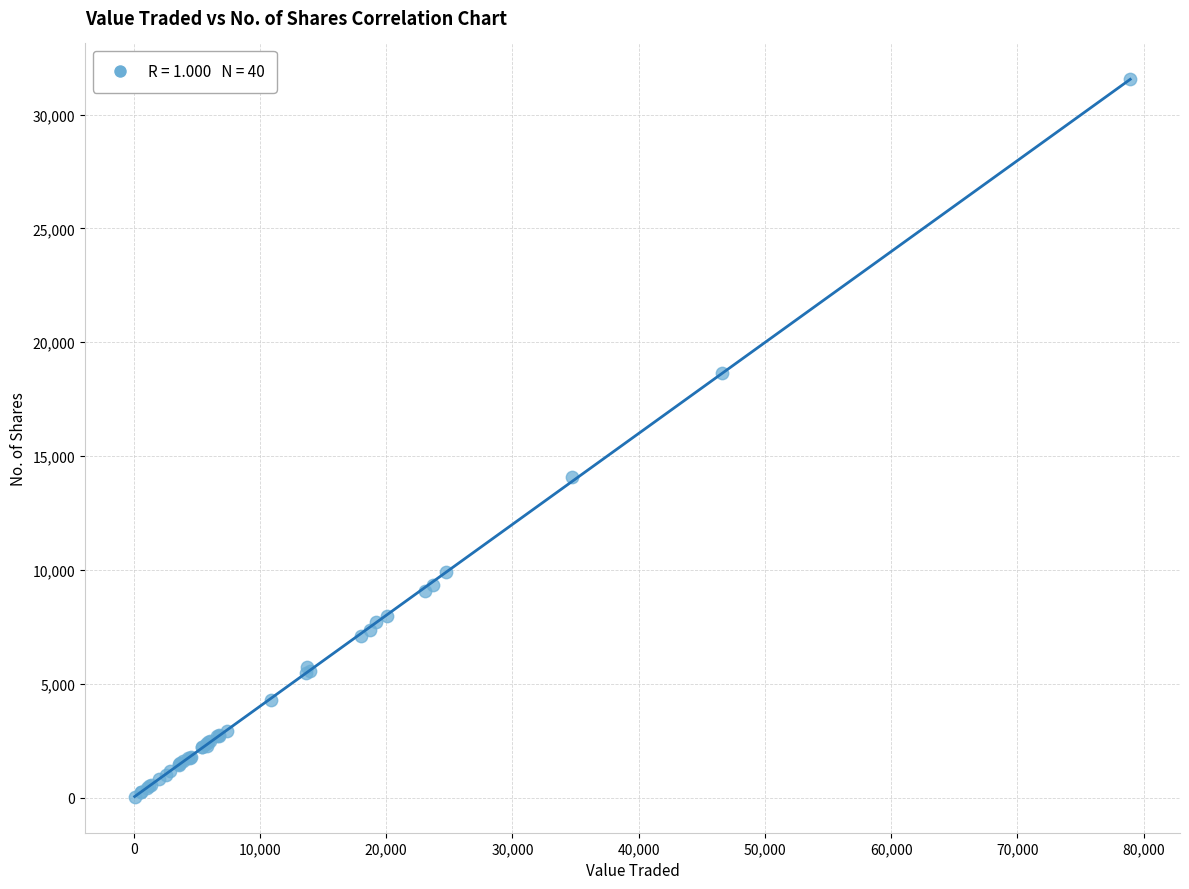

What Y value in the scatter plot is closest to 15790?

14101